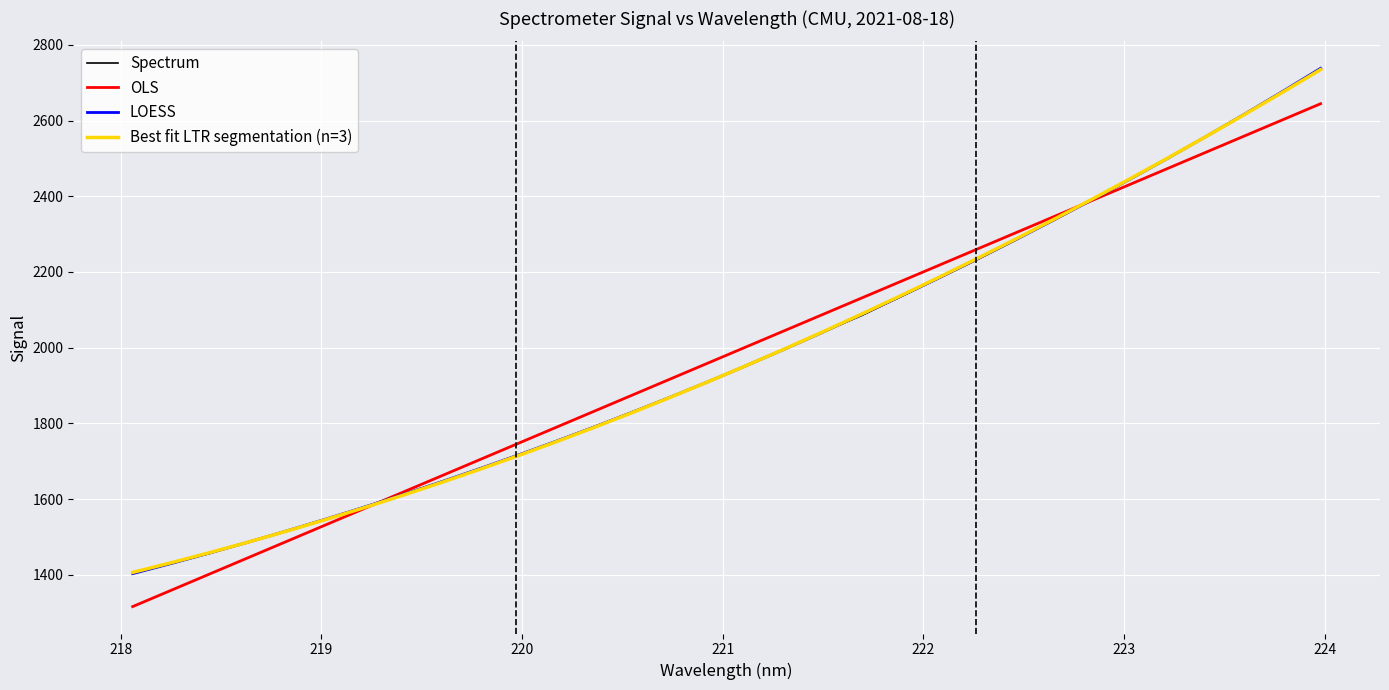

What is the maximum value shown in the chart?

2738.2